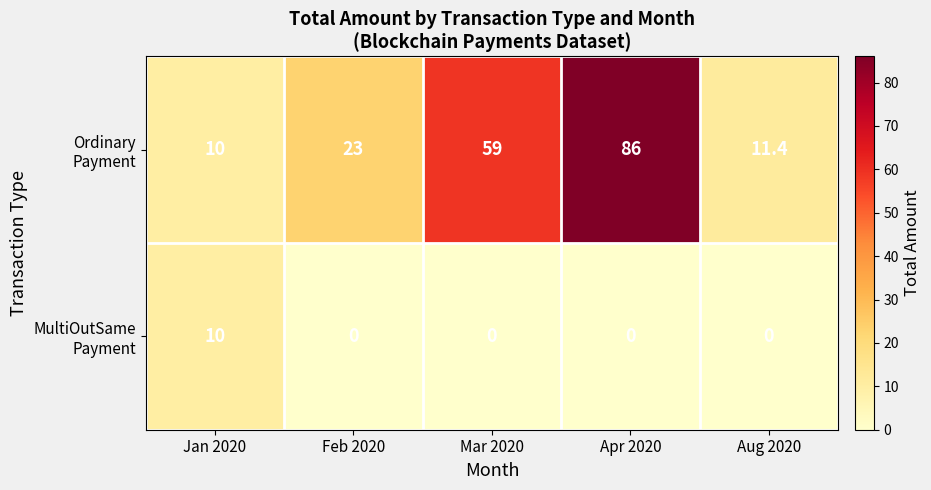

What is the spread (max minus min) of values at Mar 2020?

59.0